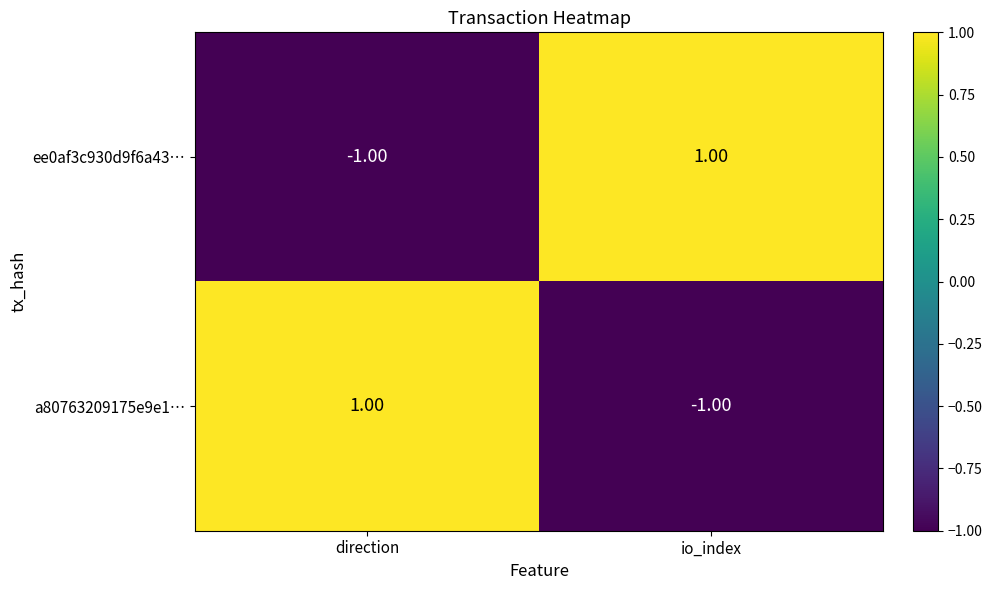

Rank the series at io_index from lowest to highest value.

a80763209175e9e1…, ee0af3c930d9f6a43…